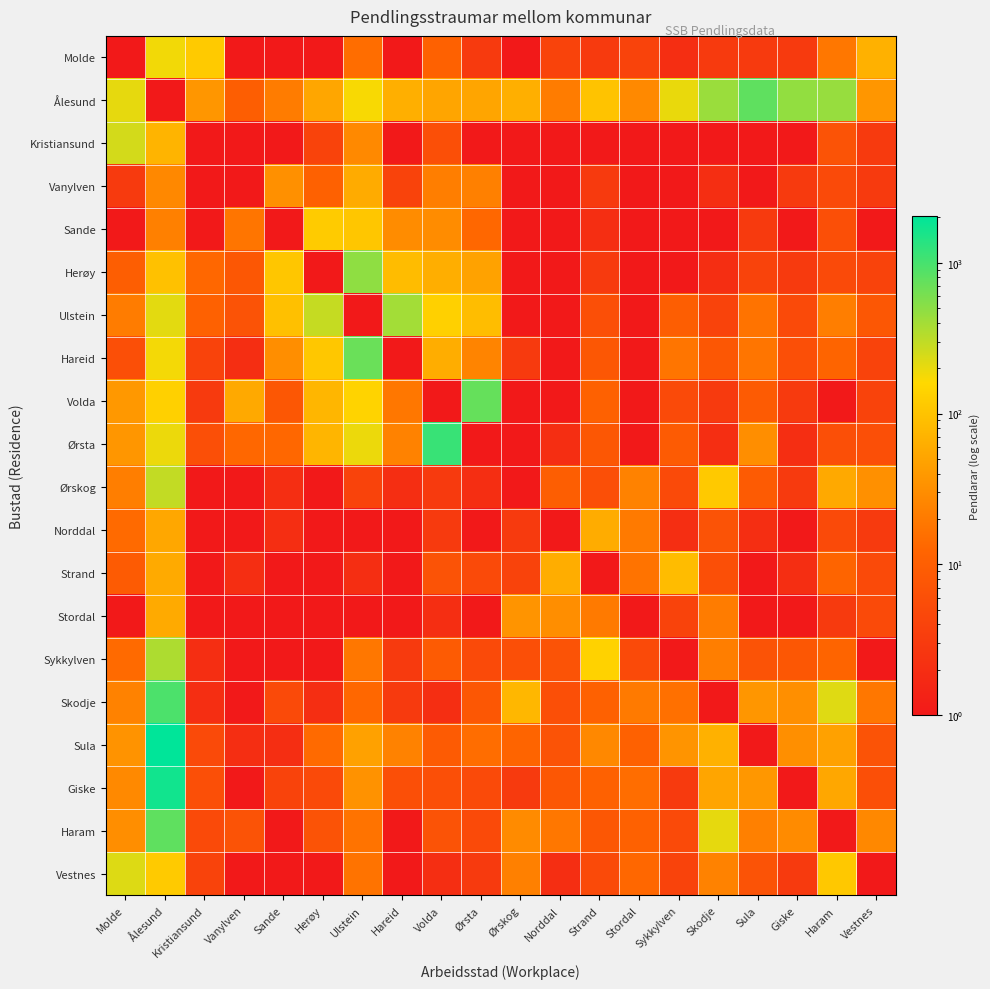

The value of Sula at Herøy is 14.0. True or false?

True